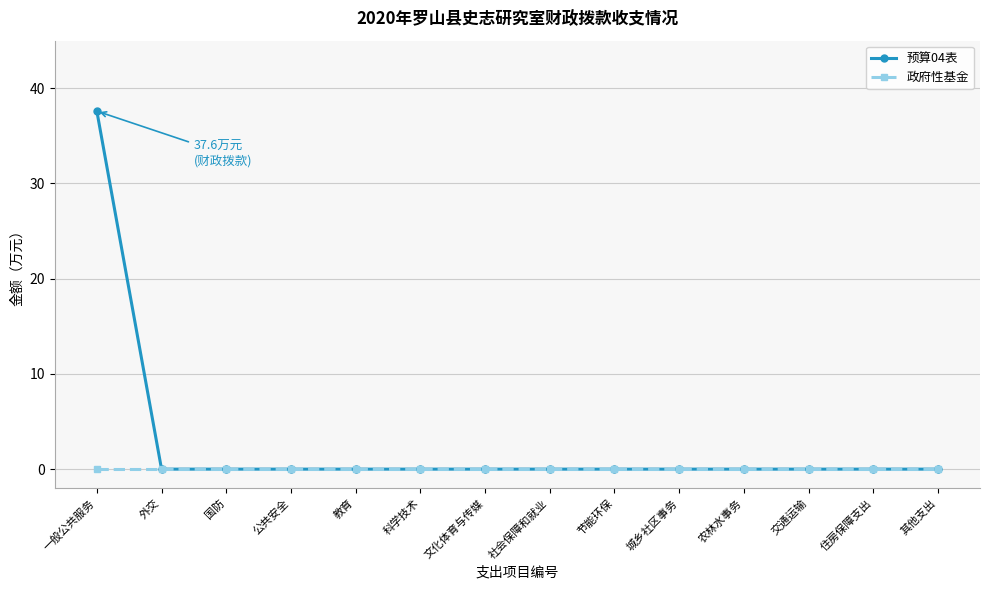

Reading left to right, what are all the values shown in this chart?

预算04表: 37.6	0.0	0.0	0.0	0.0	0.0	0.0	0.0	0.0	0.0	0.0	0.0	0.0	0.0
政府性基金: 0.0	0.0	0.0	0.0	0.0	0.0	0.0	0.0	0.0	0.0	0.0	0.0	0.0	0.0